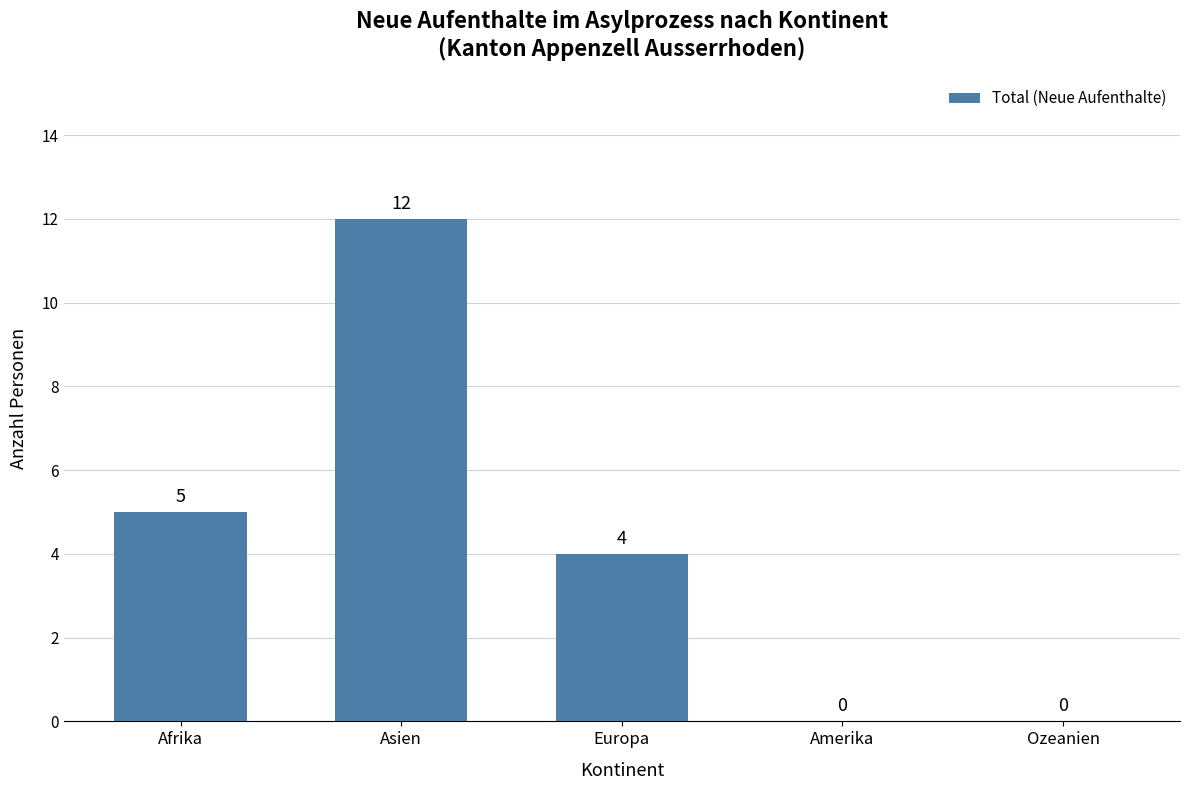

What is the change in value from Afrika to Europa?

-1